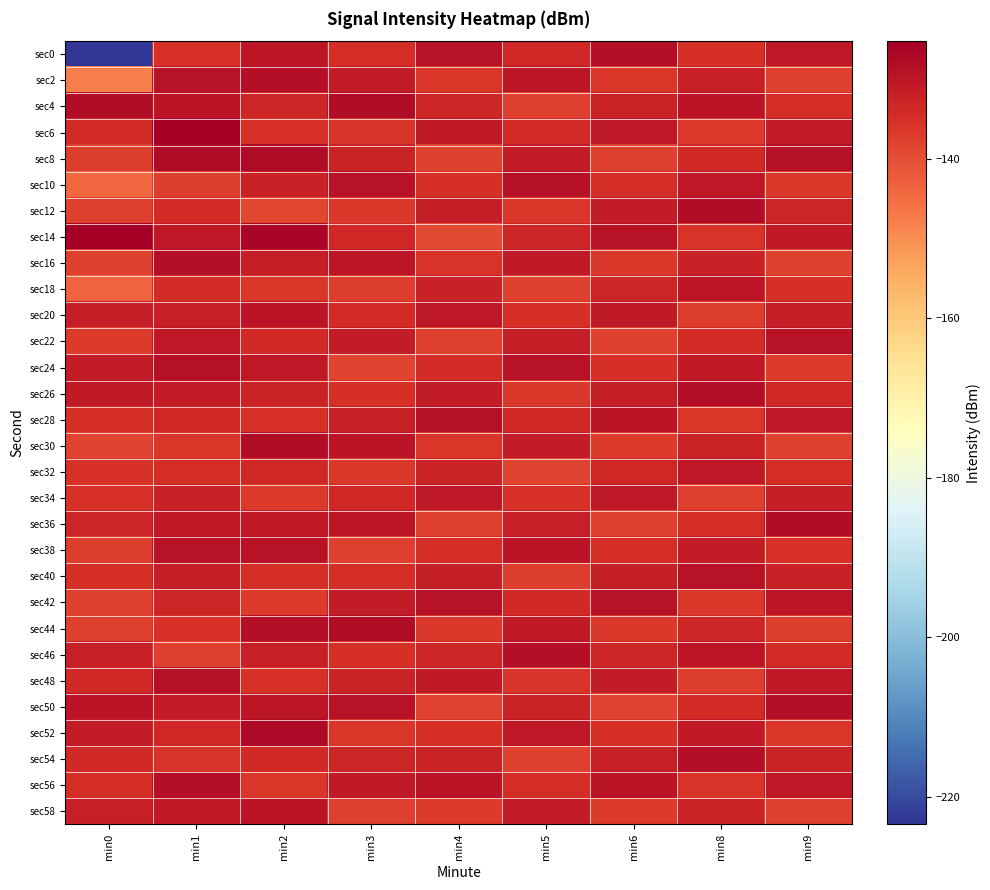

Reading right to left, list all the values displayed in this chart.

sec0: min9=-130.5	min8=-135.2	min6=-128.7	min5=-133.5	min4=-129.2	min3=-134.7	min2=-130.1	min1=-135.4	min0=-223.4
sec2: min9=-137.9	min8=-132.0	min6=-136.1	min5=-130.2	min4=-136.4	min3=-131.3	min2=-128.5	min1=-129.3	min0=-147.6
sec4: min9=-134.6	min8=-129.7	min6=-132.8	min5=-137.6	min4=-133.1	min3=-128.1	min2=-133.2	min1=-129.7	min0=-128.2
sec6: min9=-131.4	min8=-137.1	min6=-130.5	min5=-134.4	min4=-130.8	min3=-135.9	min2=-135.6	min1=-125.8	min0=-134.3
sec8: min9=-129.1	min8=-133.8	min6=-137.9	min5=-131.1	min4=-138.2	min3=-132.6	min2=-127.8	min1=-127.9	min0=-137.5
sec10: min9=-136.5	min8=-130.6	min6=-134.7	min5=-128.9	min4=-135.0	min3=-129.4	min2=-132.4	min1=-137.3	min0=-144.1
sec12: min9=-133.2	min8=-128.3	min6=-131.4	min5=-136.3	min4=-131.7	min3=-136.7	min2=-138.9	min1=-134.5	min0=-137.6
sec14: min9=-131.0	min8=-135.7	min6=-129.2	min5=-133.0	min4=-139.1	min3=-133.5	min2=-126.7	min1=-130.5	min0=-125.3
sec16: min9=-138.3	min8=-132.4	min6=-136.6	min5=-130.7	min4=-135.8	min3=-130.2	min2=-131.5	min1=-128.5	min0=-138.0
sec18: min9=-135.1	min8=-130.1	min6=-133.3	min5=-138.1	min4=-132.5	min3=-137.5	min2=-136.2	min1=-134.3	min0=-143.4
sec20: min9=-131.8	min8=-137.5	min6=-131.0	min5=-134.9	min4=-130.3	min3=-134.3	min2=-129.8	min1=-132.1	min0=-131.5
sec22: min9=-129.5	min8=-134.3	min6=-138.3	min5=-131.6	min4=-137.7	min3=-131.1	min2=-134.1	min1=-130.5	min0=-137.1
sec24: min9=-136.9	min8=-131.0	min6=-135.1	min5=-129.3	min4=-134.4	min3=-138.4	min2=-130.6	min1=-128.9	min0=-131.1
sec26: min9=-133.7	min8=-128.7	min6=-131.8	min5=-136.7	min4=-131.2	min3=-135.2	min2=-132.9	min1=-131.2	min0=-131.0
sec28: min9=-130.4	min8=-136.1	min6=-129.6	min5=-133.4	min4=-128.9	min3=-132.0	min2=-135.3	min1=-133.4	min0=-135.1
sec30: min9=-138.0	min8=-132.8	min6=-136.9	min5=-131.2	min4=-136.1	min3=-129.8	min2=-128.2	min1=-136.1	min0=-138.3
sec32: min9=-134.7	min8=-130.6	min6=-133.7	min5=-138.6	min4=-132.8	min3=-136.6	min2=-133.7	min1=-134.8	min0=-135.6
sec34: min9=-131.5	min8=-137.9	min6=-130.4	min5=-135.3	min4=-130.6	min3=-133.4	min2=-137.1	min1=-132.3	min0=-135.3
sec36: min9=-128.2	min8=-134.7	min6=-138.0	min5=-132.1	min4=-137.9	min3=-130.1	min2=-131.0	min1=-130.7	min0=-133.2
sec38: min9=-135.6	min8=-131.4	min6=-134.7	min5=-129.8	min4=-134.7	min3=-137.8	min2=-129.3	min1=-129.5	min0=-137.2
sec40: min9=-132.3	min8=-129.2	min6=-131.5	min5=-137.2	min4=-131.5	min3=-134.6	min2=-134.5	min1=-131.8	min0=-135.0
sec42: min9=-130.1	min8=-136.6	min6=-129.2	min5=-134.0	min4=-129.2	min3=-131.4	min2=-136.8	min1=-133.2	min0=-137.8
sec44: min9=-137.4	min8=-133.3	min6=-136.6	min5=-130.7	min4=-136.6	min3=-128.2	min2=-128.6	min1=-135.6	min0=-137.7
sec46: min9=-134.2	min8=-130.1	min6=-133.3	min5=-128.4	min4=-133.3	min3=-135.0	min2=-132.0	min1=-137.9	min0=-131.9
sec48: min9=-131.0	min8=-137.4	min6=-131.1	min5=-135.8	min4=-131.0	min3=-132.7	min2=-135.4	min1=-129.1	min0=-134.0
sec50: min9=-128.7	min8=-134.2	min6=-138.4	min5=-132.6	min4=-138.4	min3=-129.5	min2=-130.2	min1=-131.4	min0=-129.8
sec52: min9=-136.1	min8=-131.0	min6=-135.2	min5=-130.3	min4=-135.1	min3=-136.3	min2=-127.5	min1=-133.7	min0=-131.3
sec54: min9=-132.8	min8=-128.7	min6=-131.9	min5=-137.7	min4=-132.9	min3=-133.1	min2=-133.9	min1=-136.0	min0=-134.1
sec56: min9=-130.5	min8=-136.0	min6=-129.6	min5=-134.5	min4=-129.6	min3=-130.8	min2=-136.3	min1=-128.4	min0=-134.5
sec58: min9=-137.9	min8=-132.8	min6=-137.0	min5=-131.2	min4=-137.0	min3=-137.6	min2=-129.6	min1=-130.8	min0=-132.0